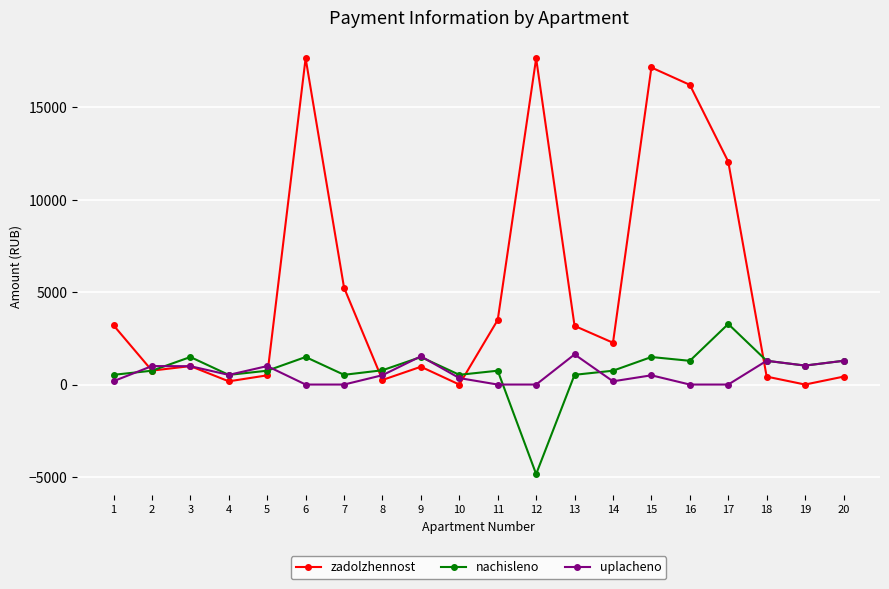

How many data points in nachisleno are less than 772?

10